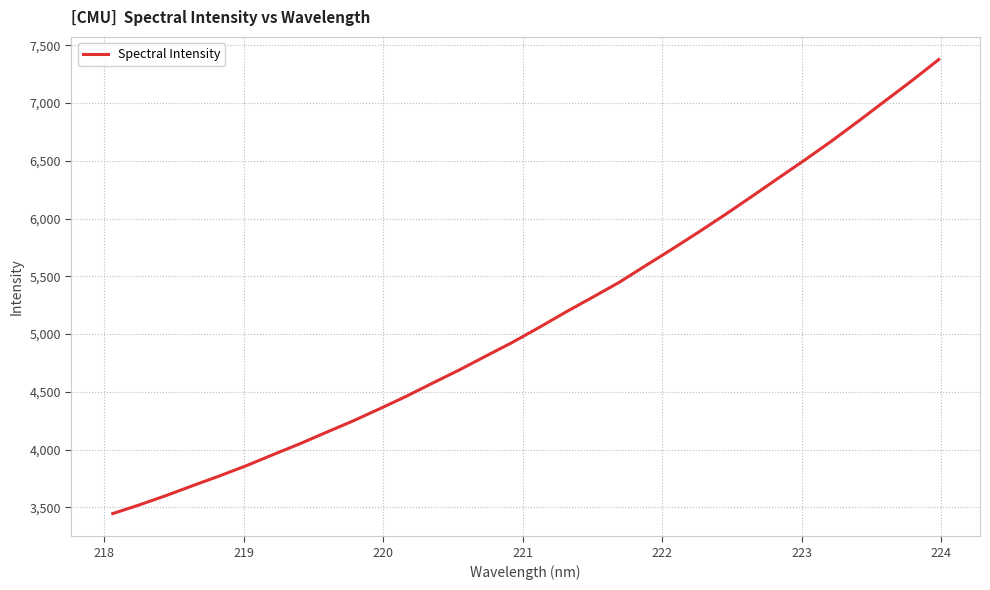

What is the greatest value displayed?

7375.2